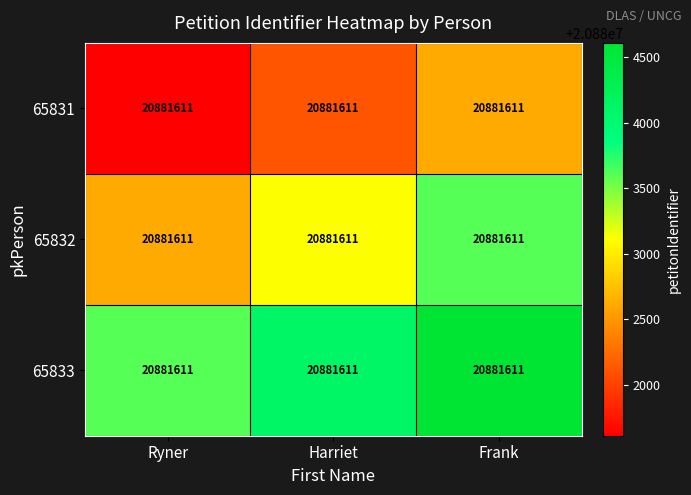

Where does the 65831 series first go above 20882111?

Frank